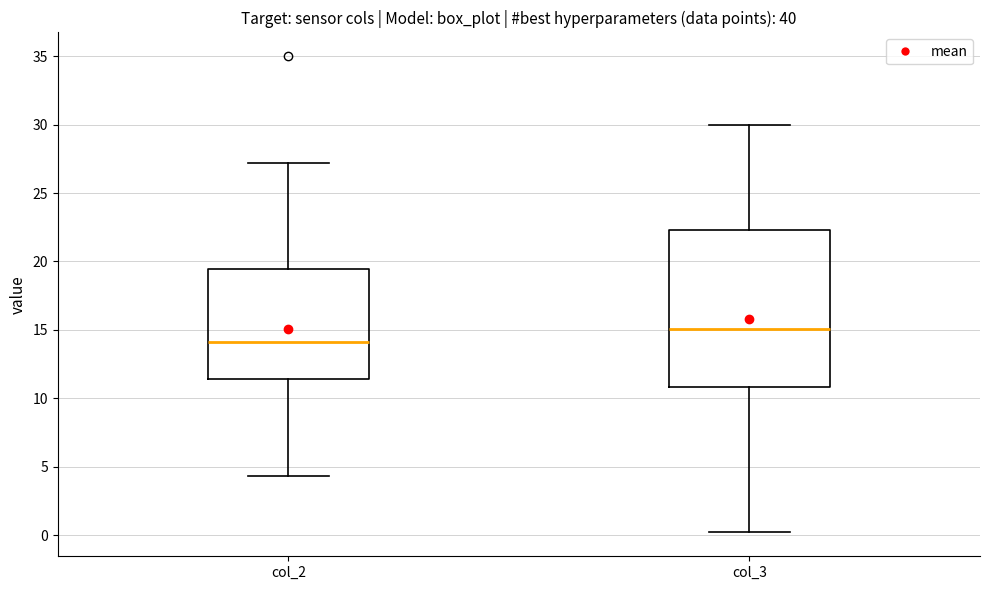

Where is the lower edge of the box for col_3 on the y-axis? The values are not printed on the chart, so give them approximately, as read against the axis.

11.0